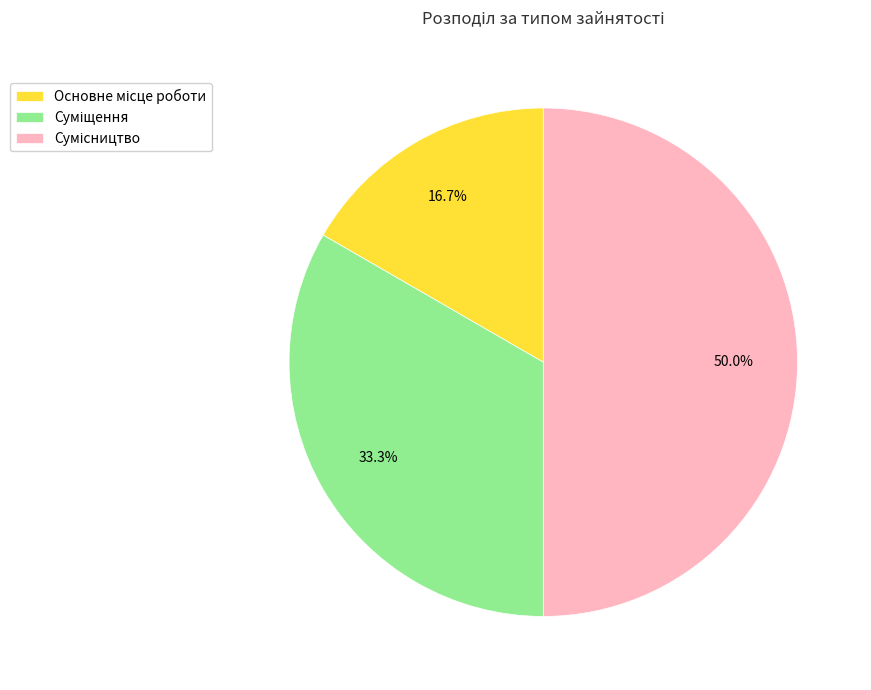

Which category has the biggest portion of the pie?

Сумісництво